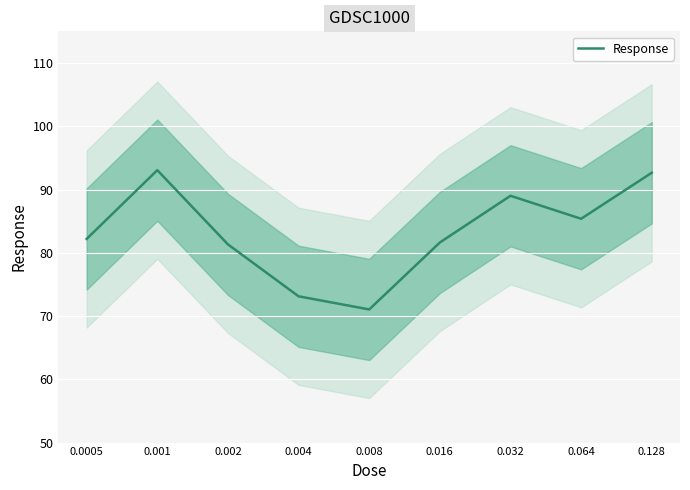

Reading right to left, extract all data points from this chart.

0.128=92.6	0.064=85.4	0.032=89.0	0.016=81.6	0.008=71.0	0.004=73.1	0.002=81.3	0.001=93.1	0.0005=82.2